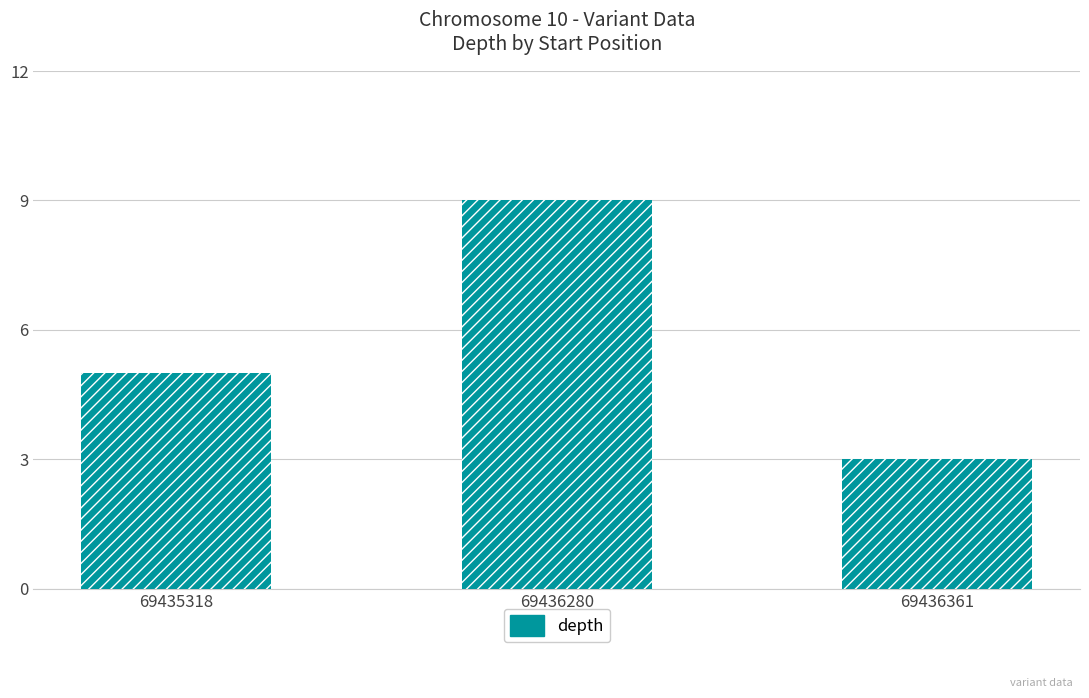

What is the average value?

6